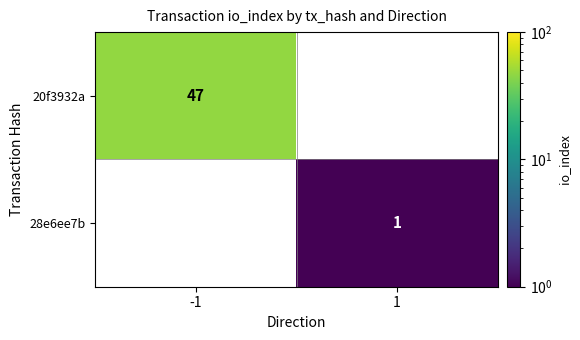

Is it true that 20f3932a equals 10 at -1?

False